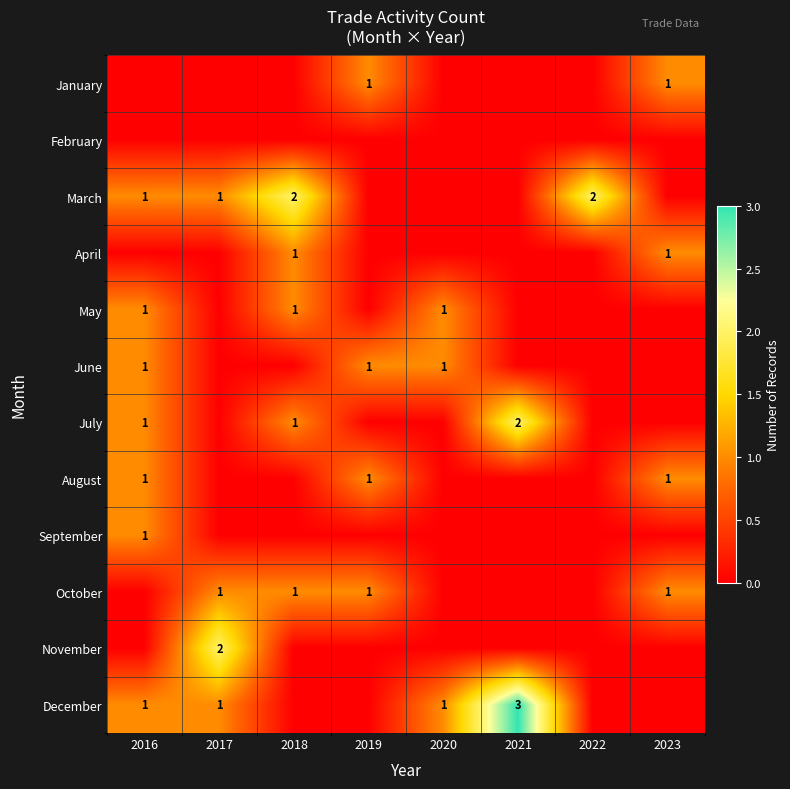

True or false: March has a value of 1 at 2022.

False